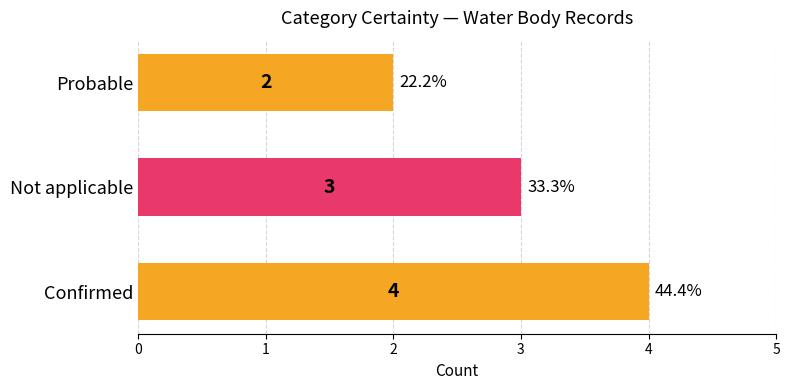

How many values are below 3?

1